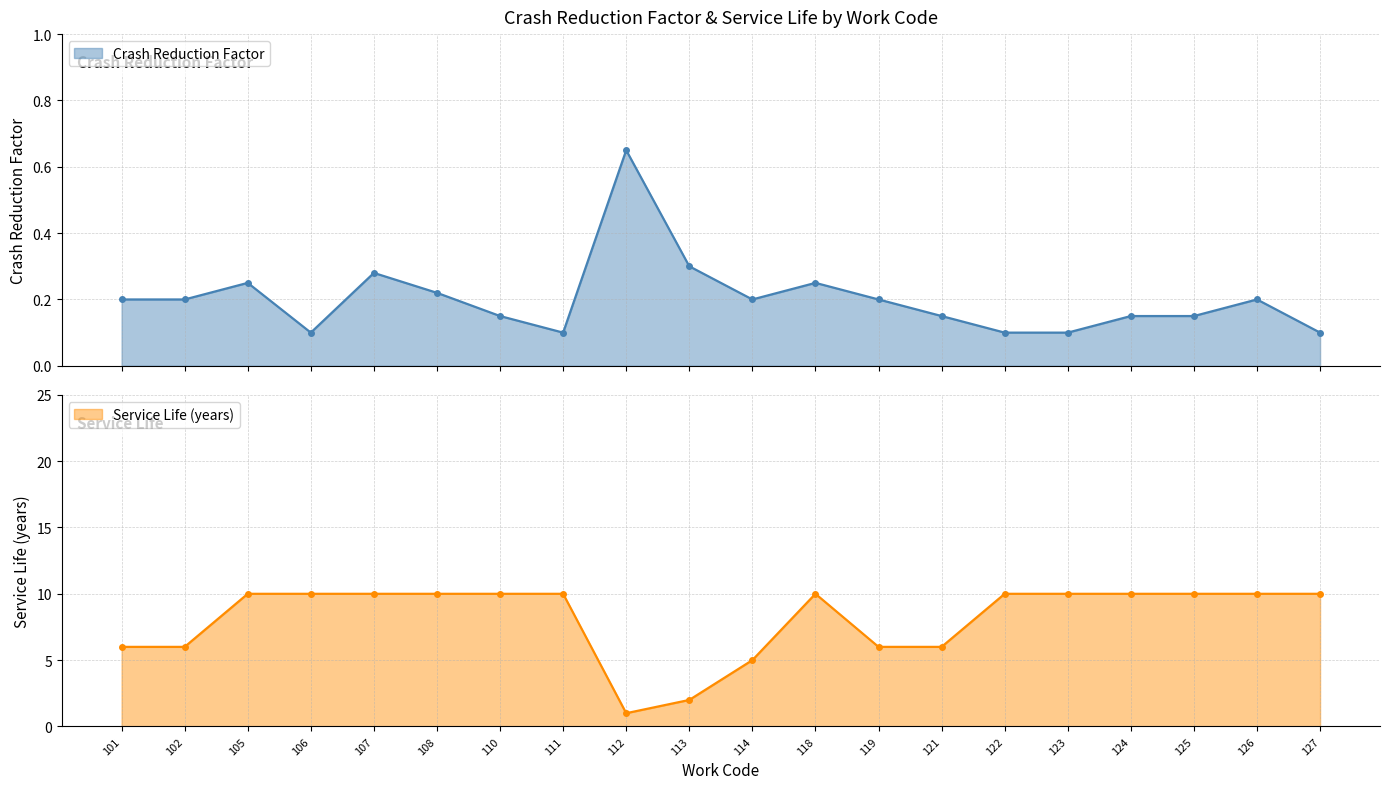

True or false: Service Life and Crash Reduction Factor cross at least once.

False